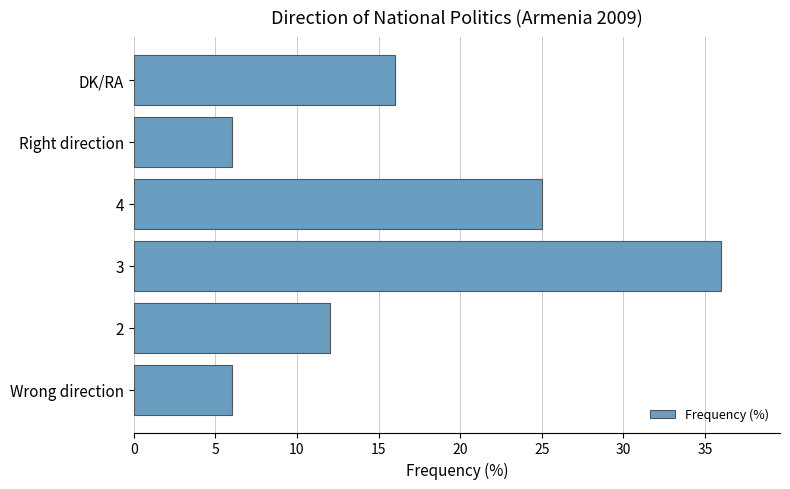

True or false: the data shows 25 at 4.

True